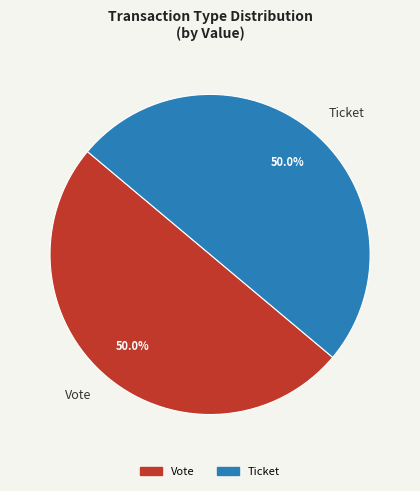

Is the sum of Vote and Ticket greater than half?

Yes